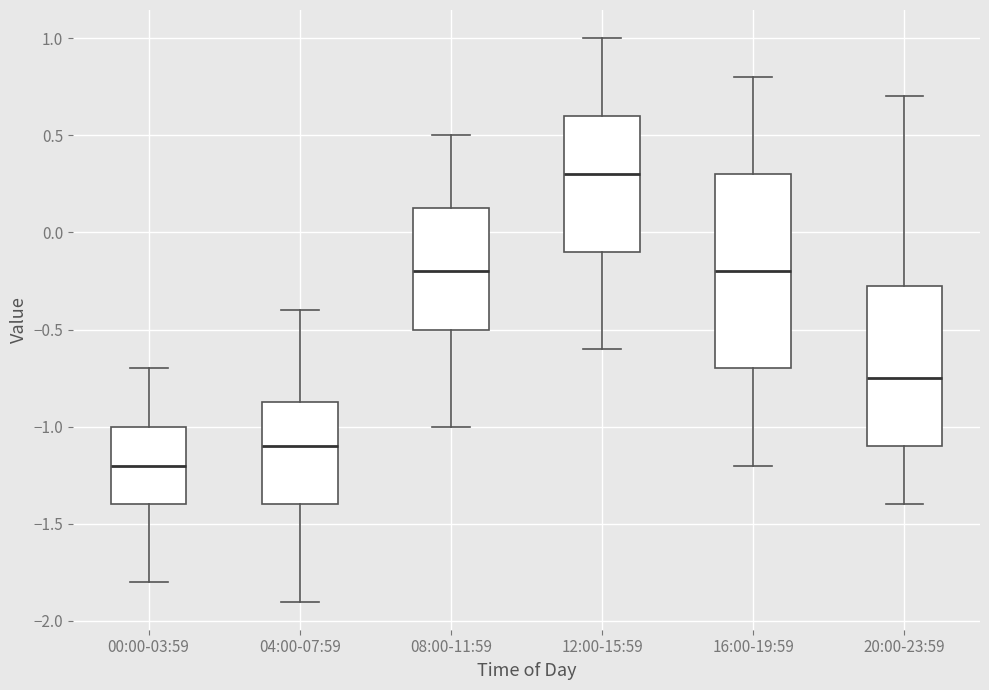

Which box has the highest median line?

12:00-15:59